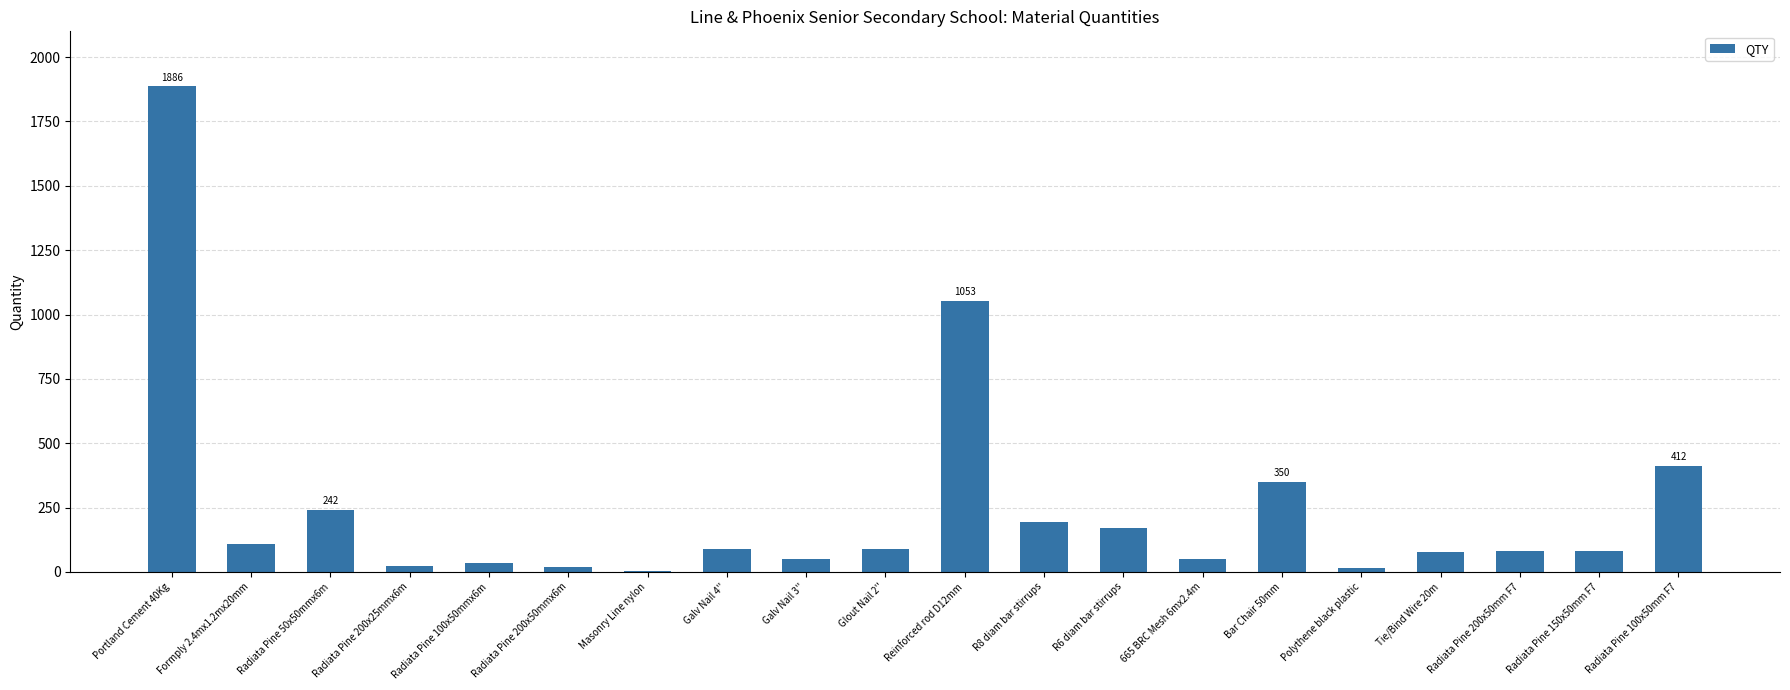

True or false: the data shows 174 at Formply 2.4mx1.2mx20mm.

False